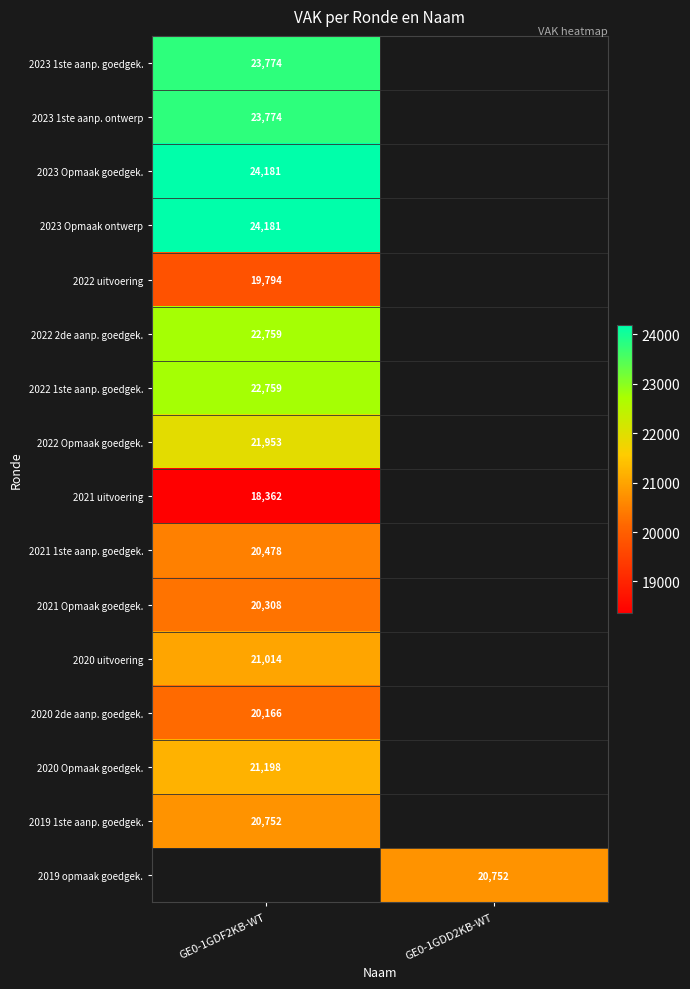

The value of 2019 1ste aanp. goedgek. at GE0-1GDF2KB-WT is 20752. True or false?

True